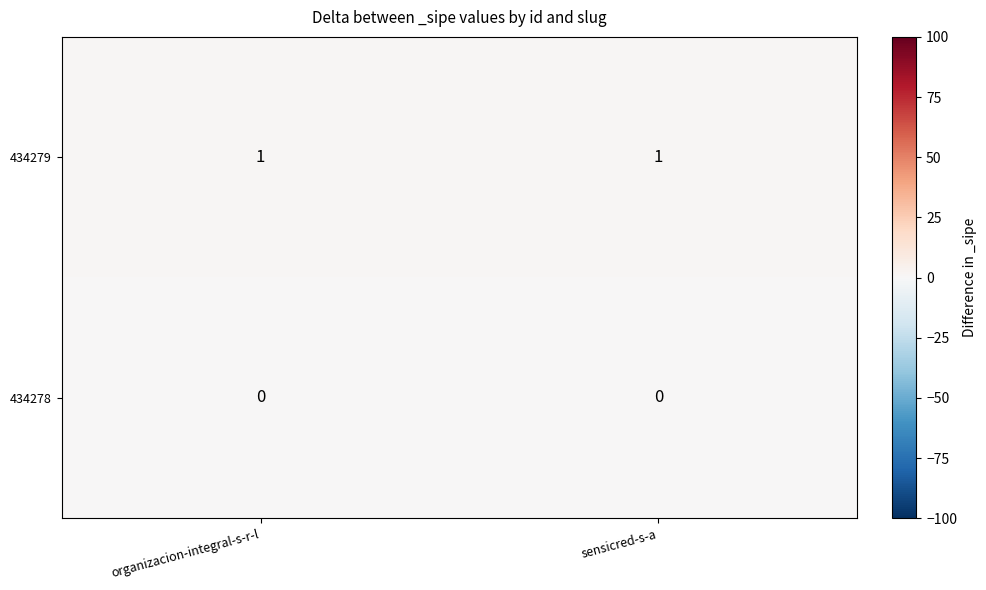

Which series has the largest total across all categories?

434279